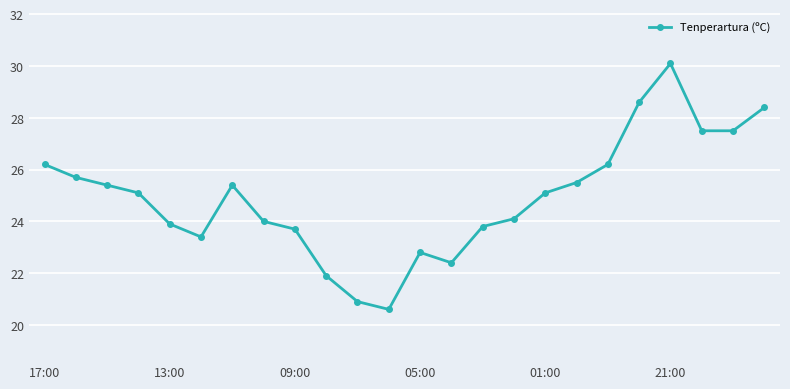

Reading right to left, what are all the values shown in this chart?

28.4	27.5	27.5	30.1	28.6	26.2	25.5	25.1	24.1	23.8	22.4	22.8	20.6	20.9	21.9	23.7	24.0	25.4	23.4	23.9	25.1	25.4	25.7	26.2